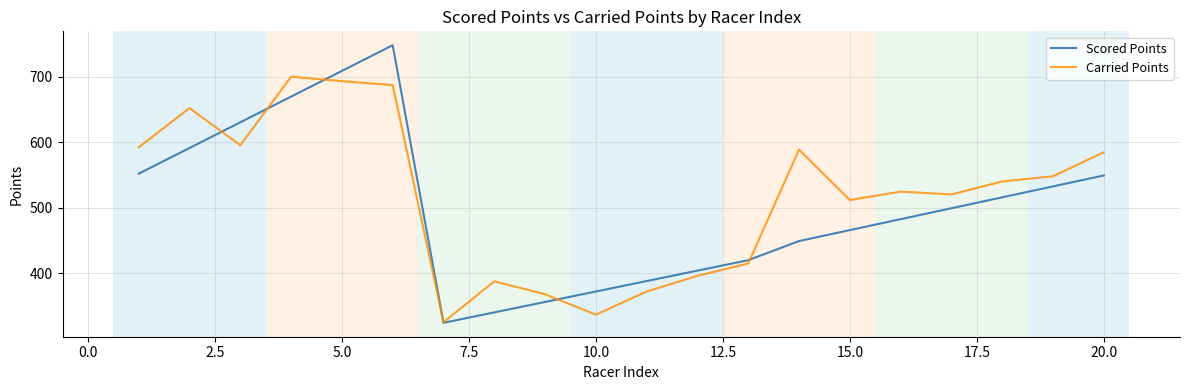

List the series in order of their peak value, lowest first.

Carried Points, Scored Points